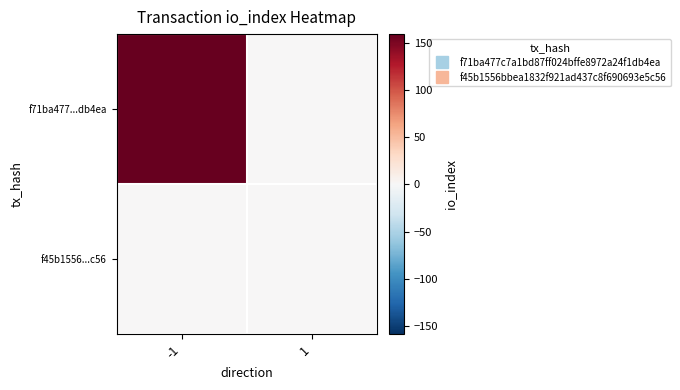

Count the number of categories in the chart.

2